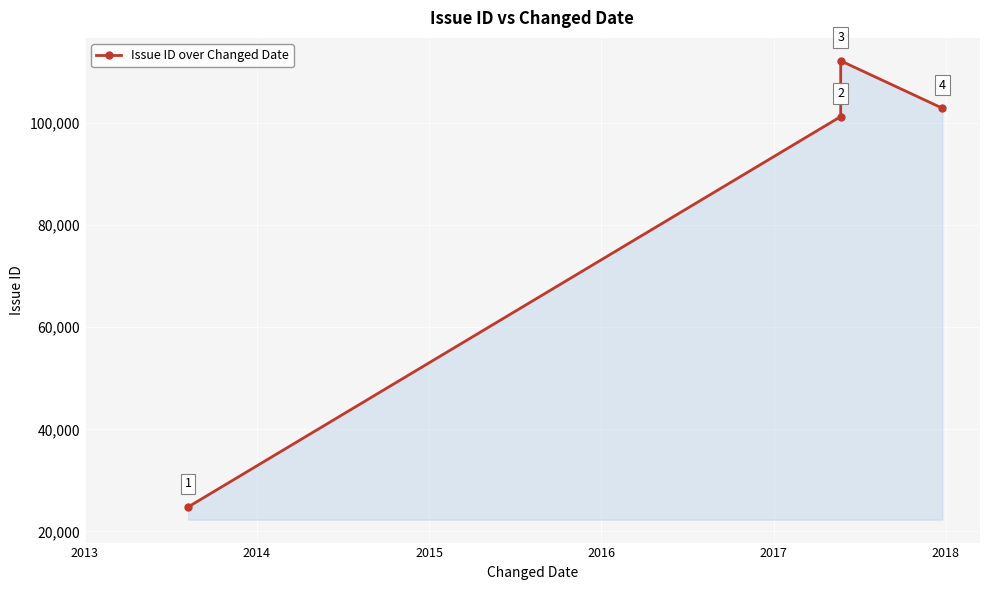

What is the smallest value displayed?

24798